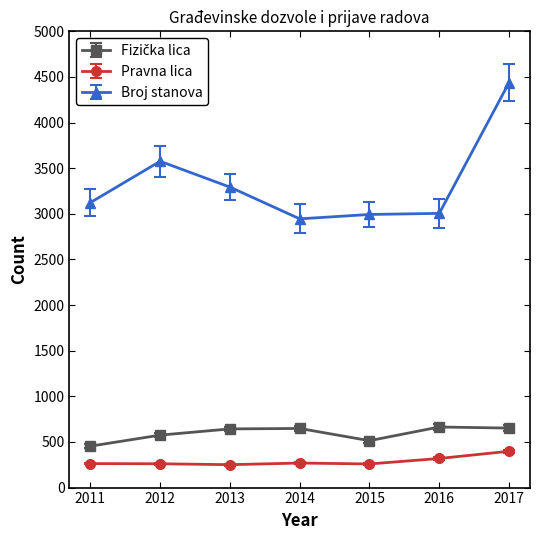

Which series has the largest total across all categories?

Broj stanova